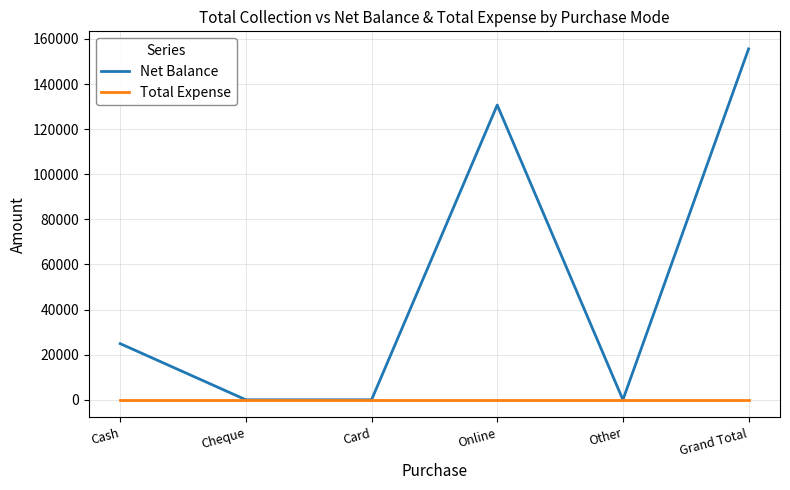

Rank the series by their average value, from lowest to highest.

Total Expense, Net Balance